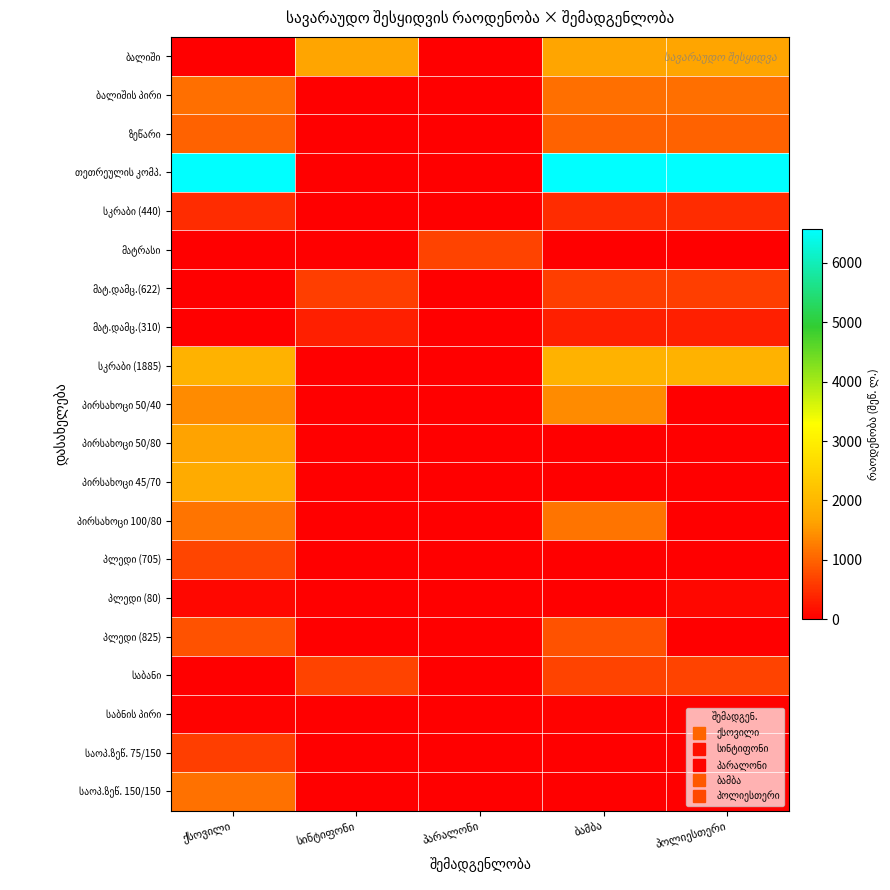

How many series are shown in this chart?

20